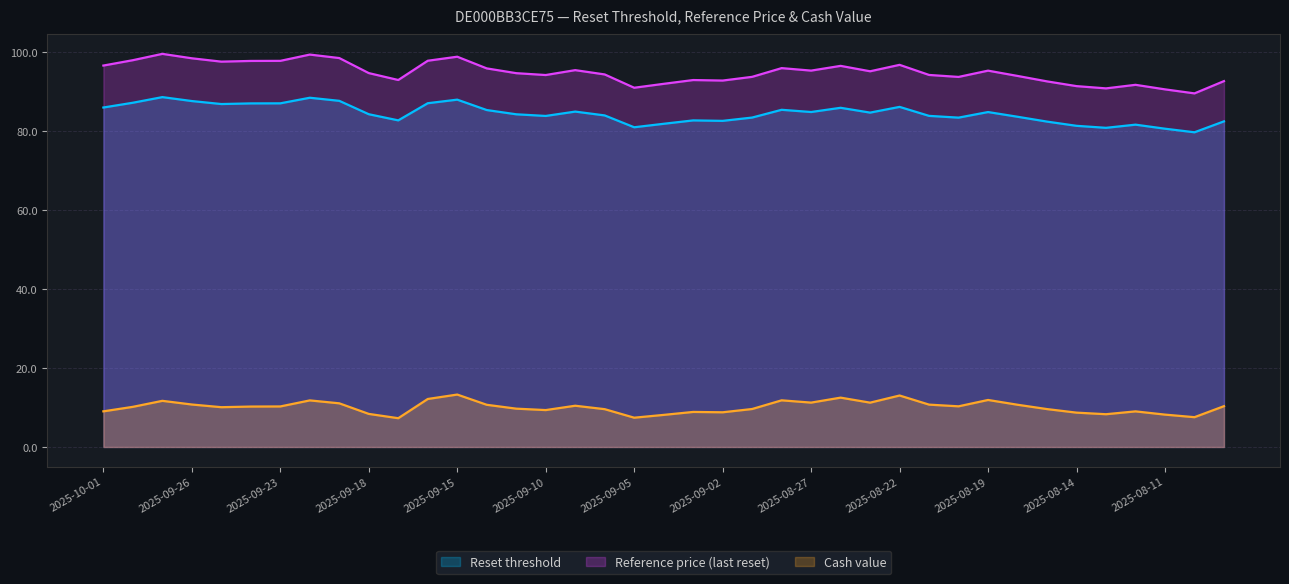

True or false: Cash value has a value of 10.2 at 2025-09-30.

True